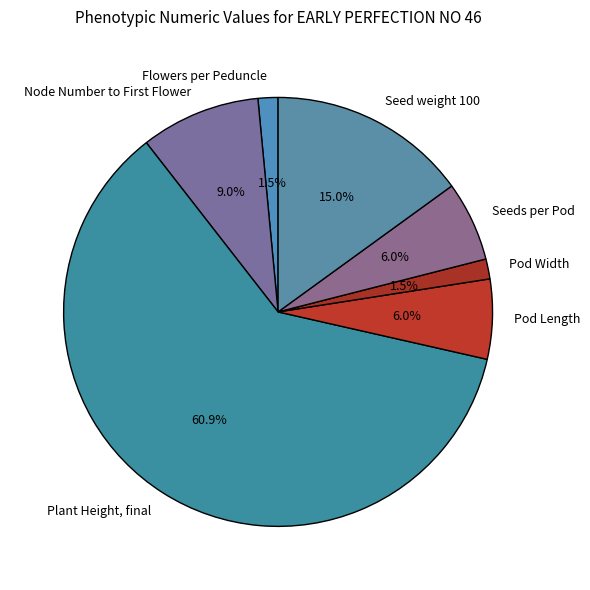

Count the number of slices in the pie.

7